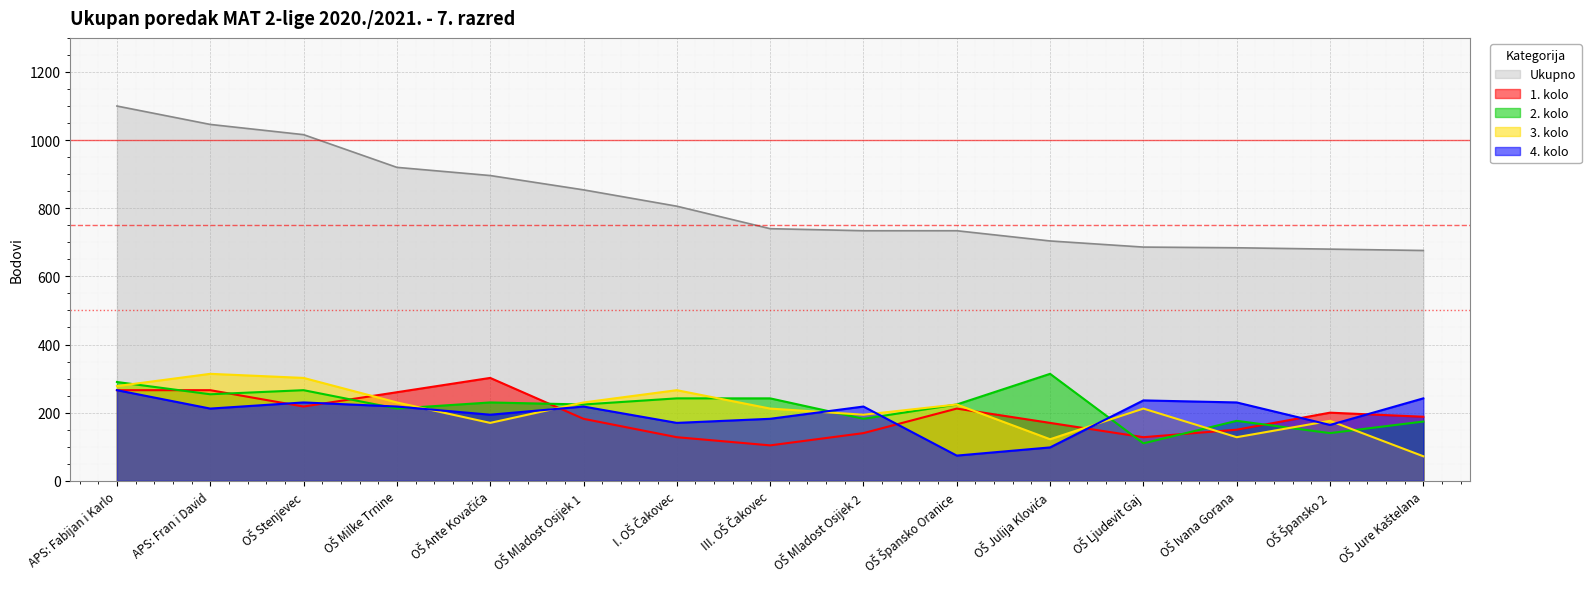

True or false: 2. kolo and Ukupno intersect in this chart.

False